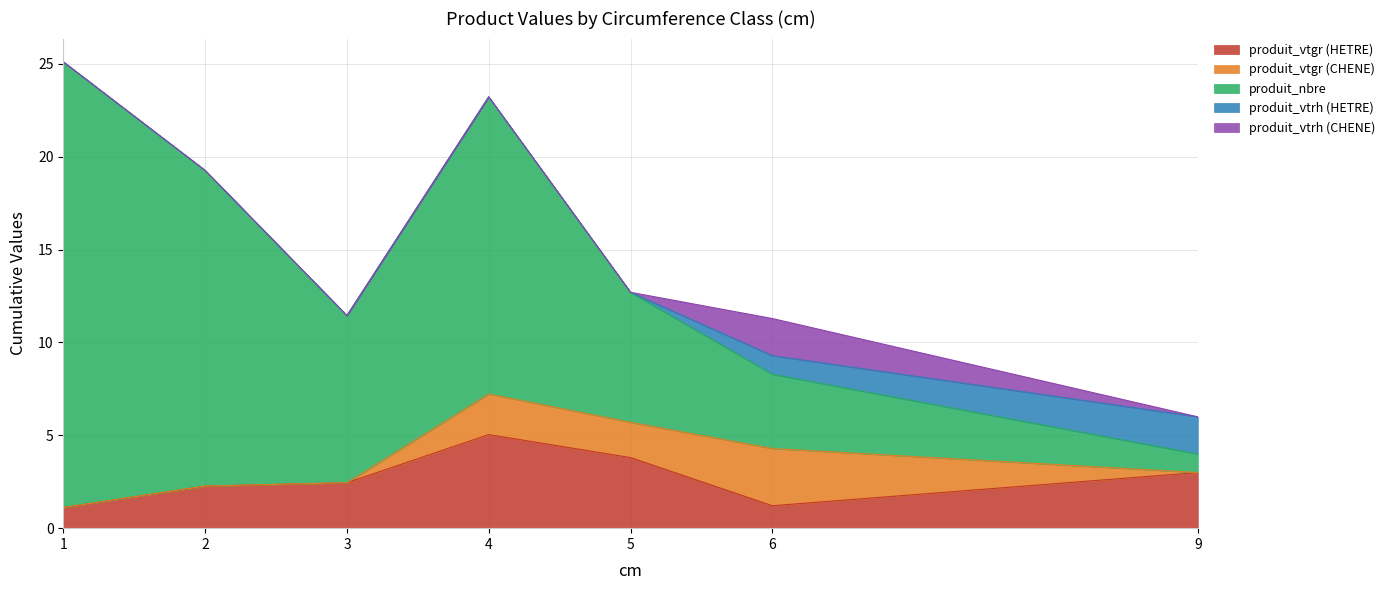

The value of produit_vtrh (CHENE) at 6 is 2.6. True or false?

False